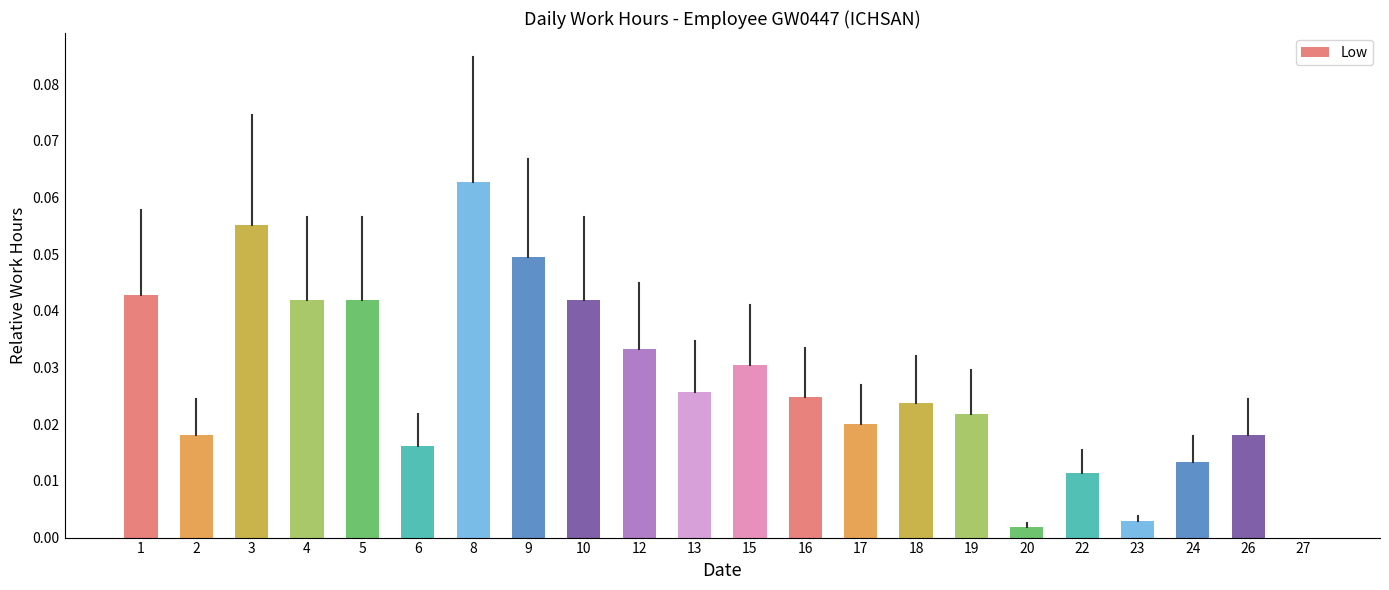

Between 2 and 22, which is larger?

2